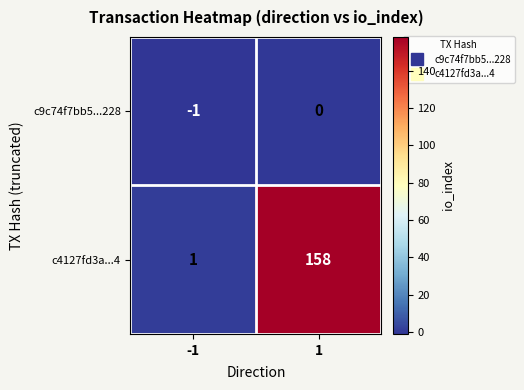

The value of c4127fd3a...4 at -1 is 1. True or false?

True